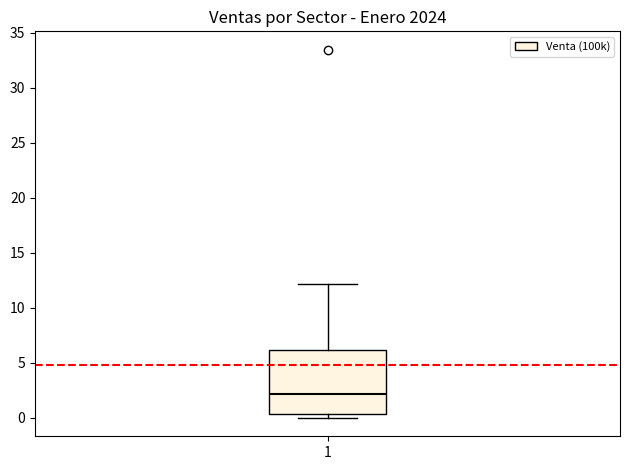

Read this box plot against the y-axis: the position of the median line, the range covered by the box, and the ends of both whiskers. The values are not printed on the chart, so give them approximately, as read against the axis.

median 2.0, box 0.5 to 6.0, whiskers 0.0 to 12.0